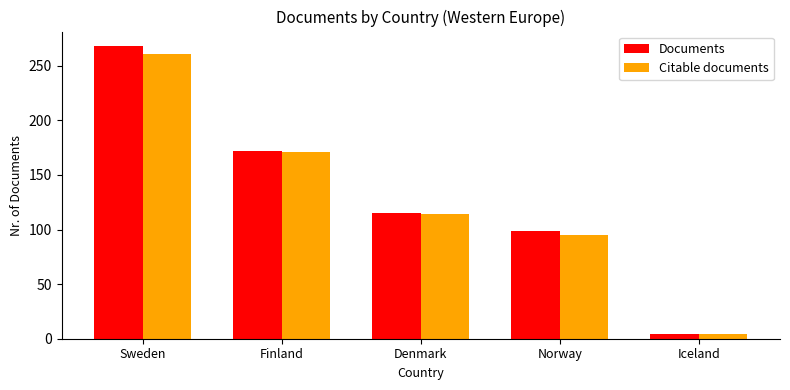

How many categories are shown in the chart?

5